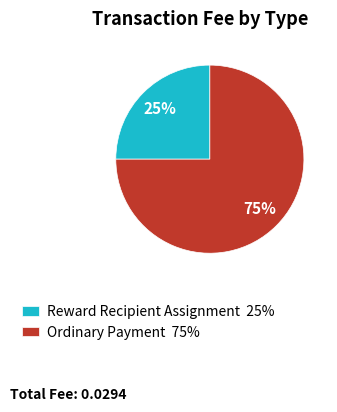

How many segments does this pie chart have?

2